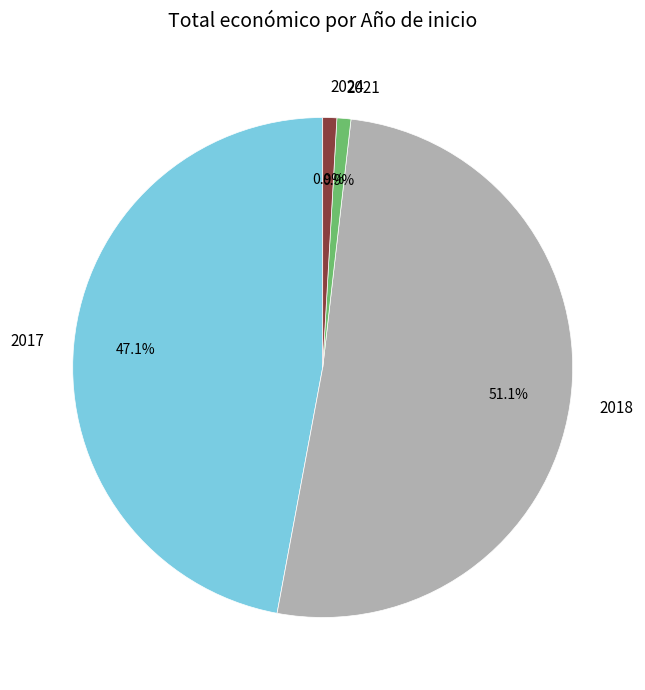

What percentage is the 2018 slice, to the nearest percent?

51%